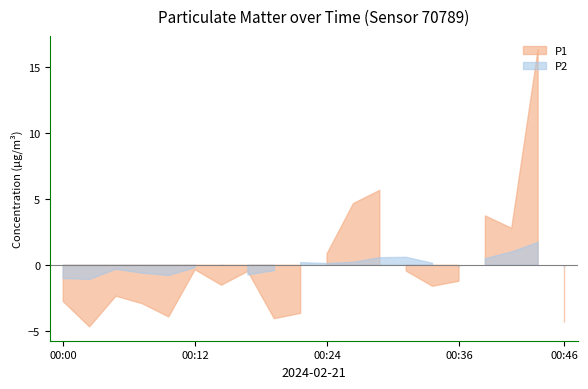

At which category does the chart reach its peak across all series?

00:43